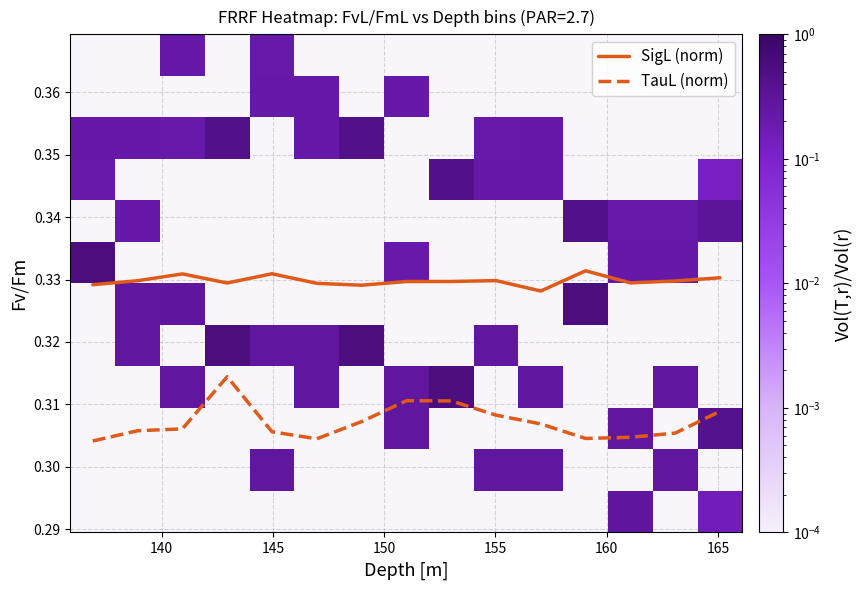

True or false: SigL (norm) and TauL (norm) cross at least once.

False